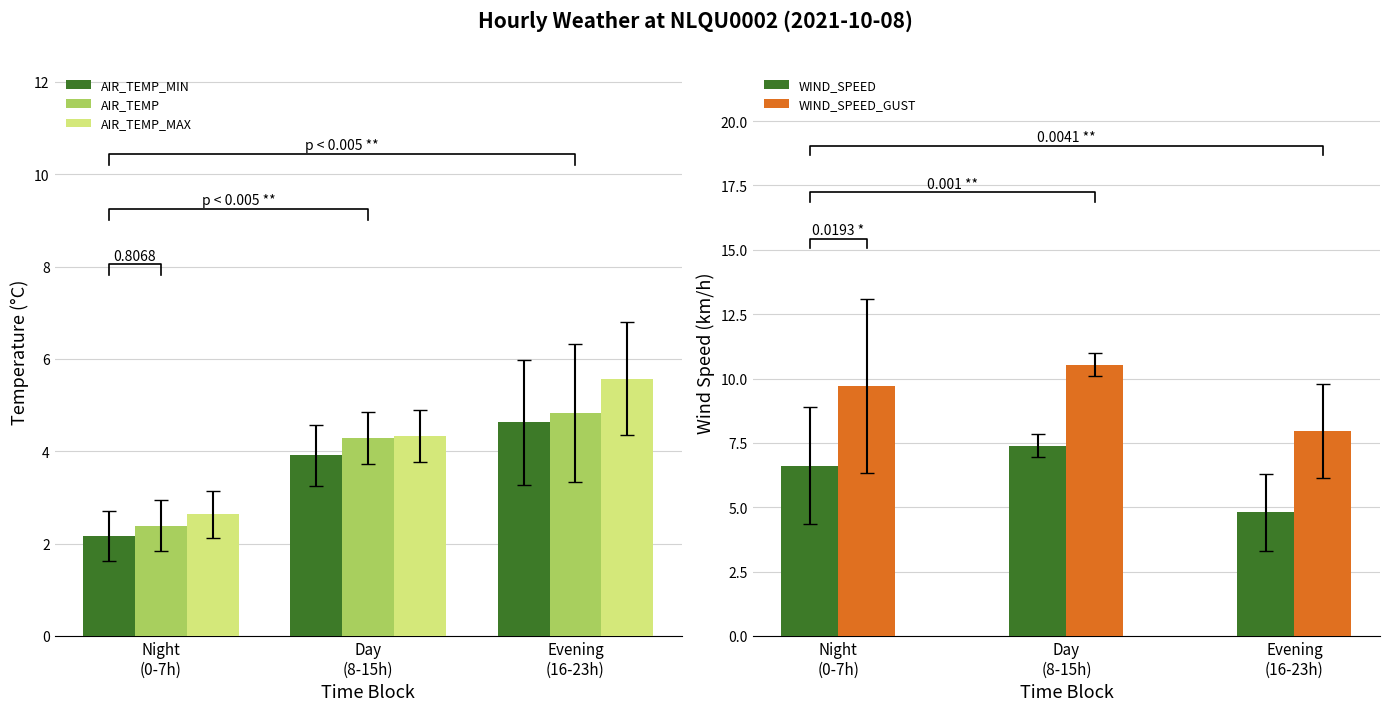

Reading left to right, transcribe all the data shown in this chart.

AIR_TEMP_MIN: Night
(0-7h)=2.2	Day
(8-15h)=3.9	Evening
(16-23h)=4.6
AIR_TEMP: Night
(0-7h)=2.4	Day
(8-15h)=4.3	Evening
(16-23h)=4.8
AIR_TEMP_MAX: Night
(0-7h)=2.6	Day
(8-15h)=4.3	Evening
(16-23h)=5.6
WIND_SPEED: Night
(0-7h)=6.6	Day
(8-15h)=7.4	Evening
(16-23h)=4.8
WIND_SPEED_GUST: Night
(0-7h)=9.7	Day
(8-15h)=10.5	Evening
(16-23h)=8.0